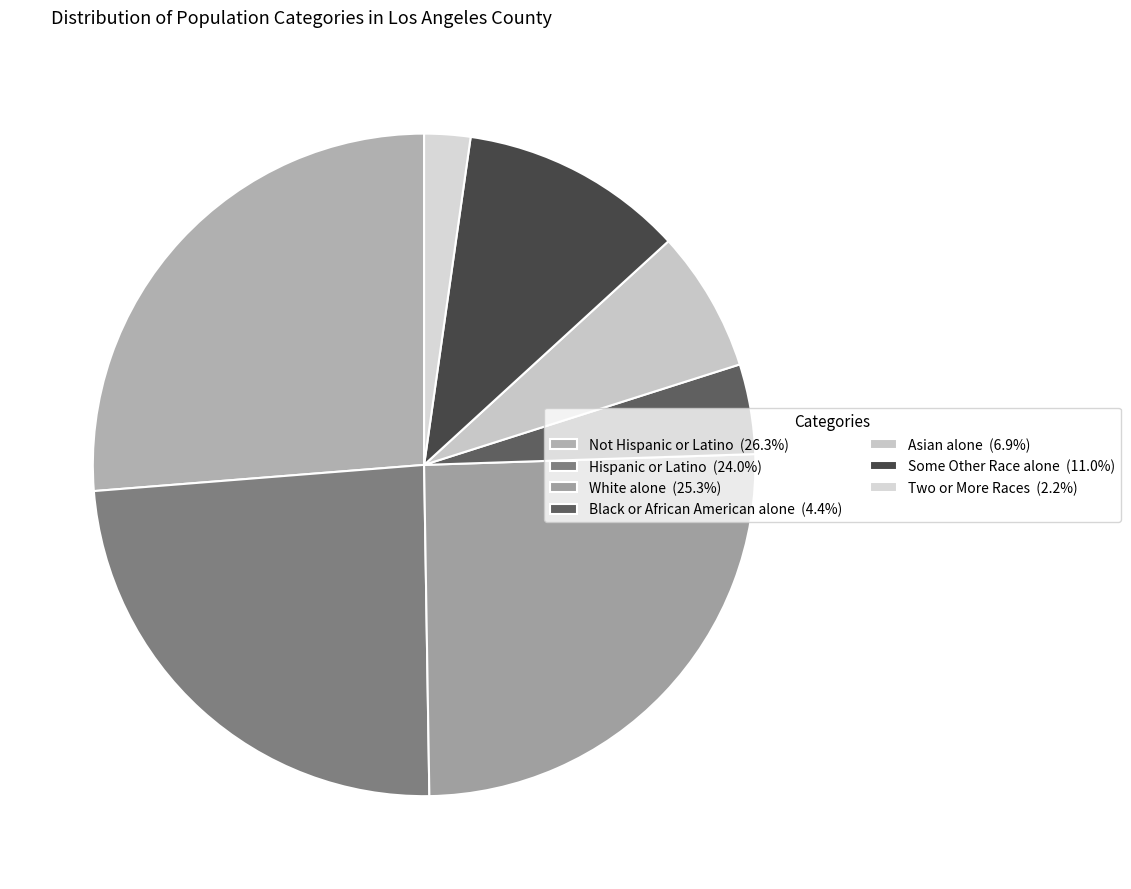

The Some Other Race alone slice represents 4% of the pie. True or false?

False